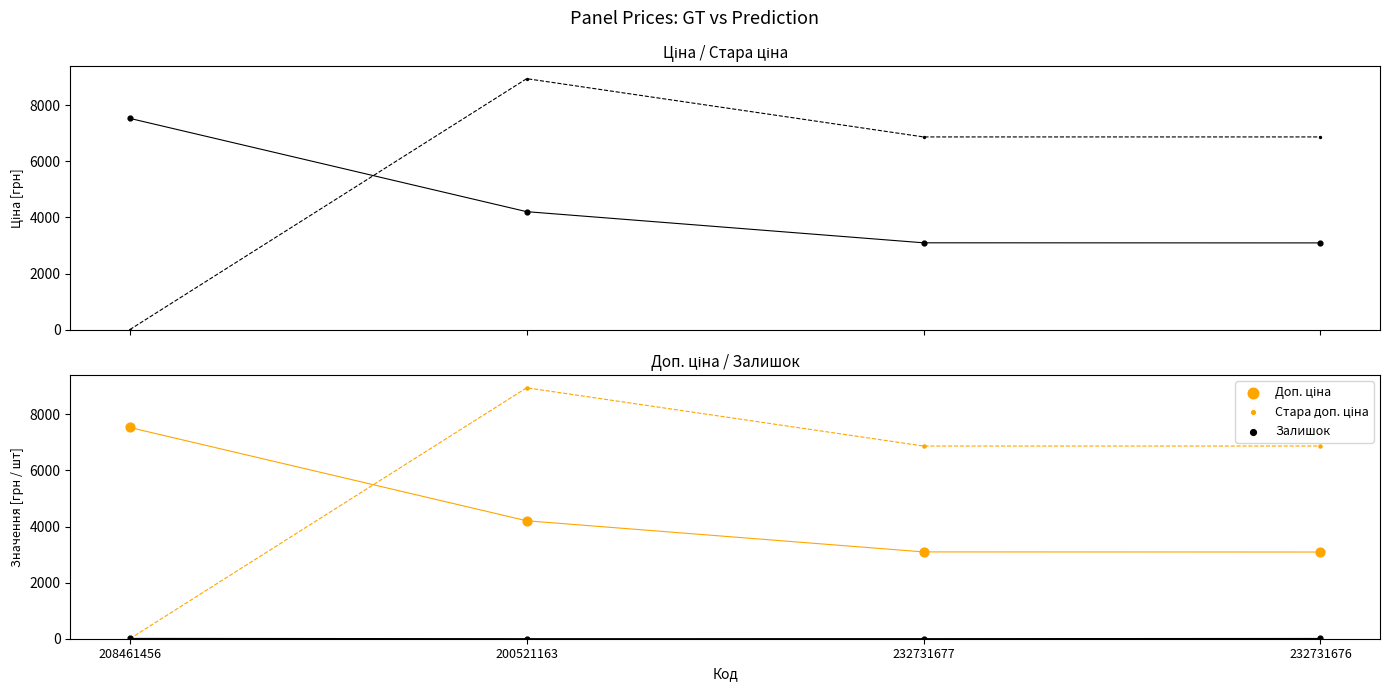

At how many categories does at least one series exceed 4614?

4